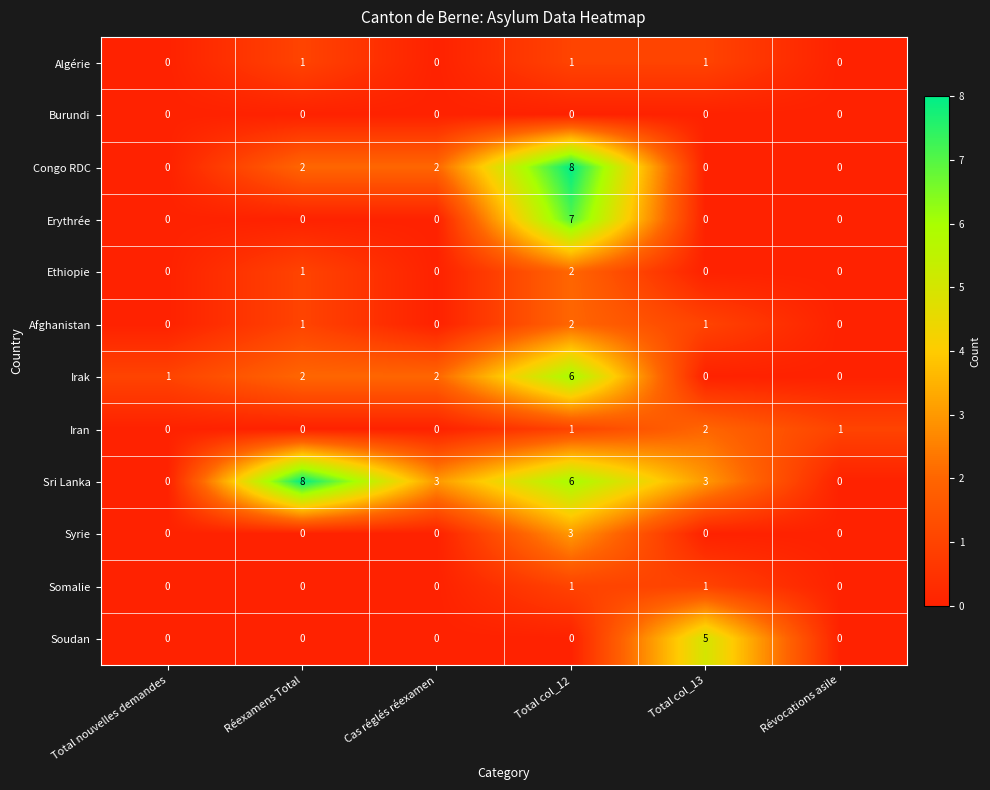

How many values in Iran are above zero?

3